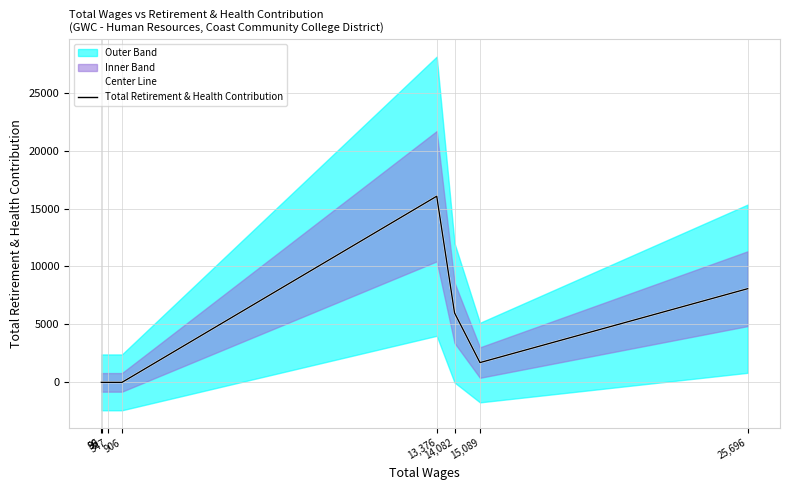

How many positive values does the Total Retirement & Health Contribution series have?

5